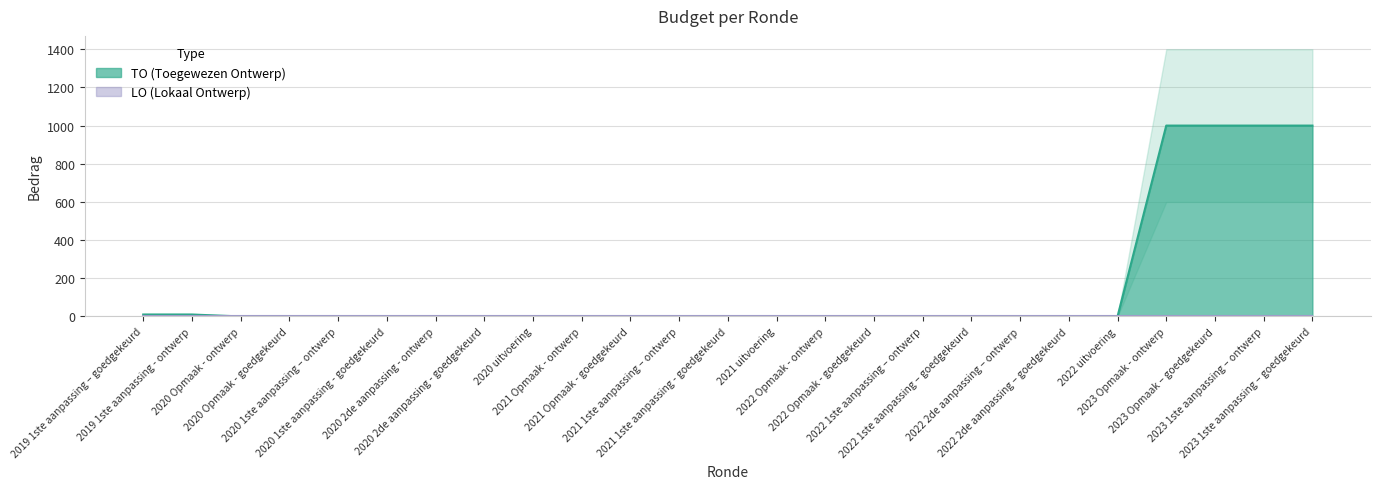

What is the difference between the maximum and minimum values?

1000